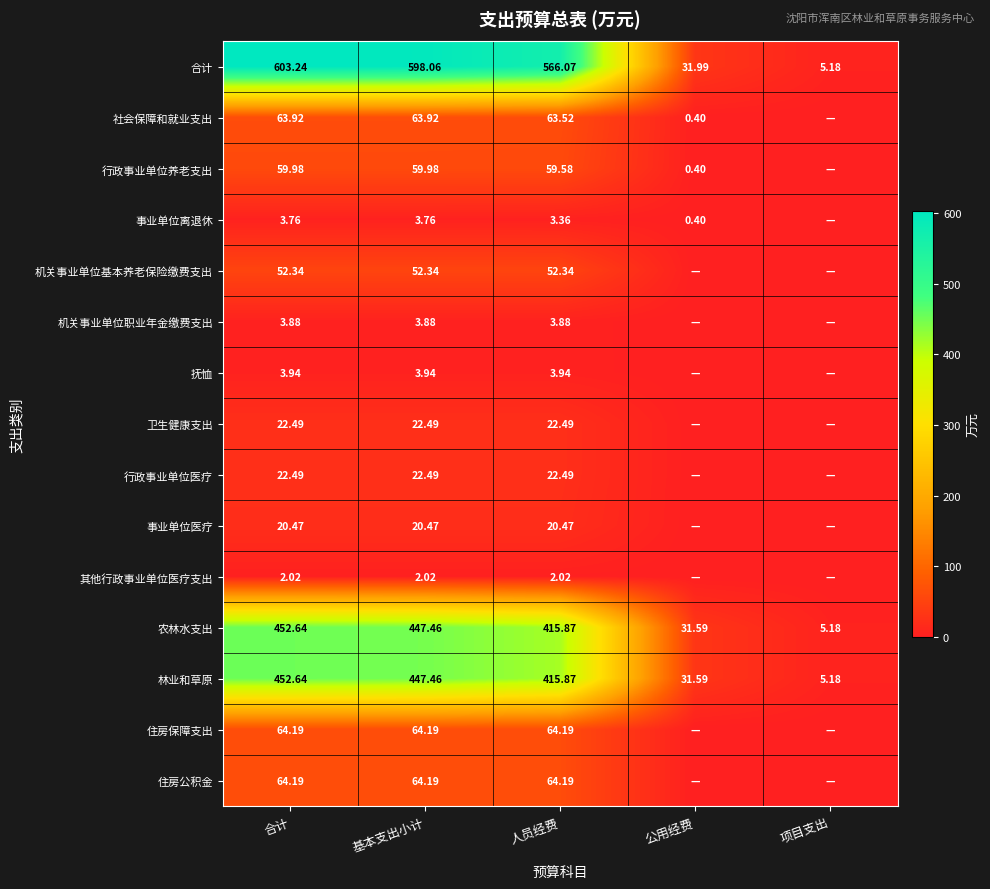

Rank the categories by 合计 value from highest to lowest.

合计, 基本支出小计, 人员经费, 公用经费, 项目支出